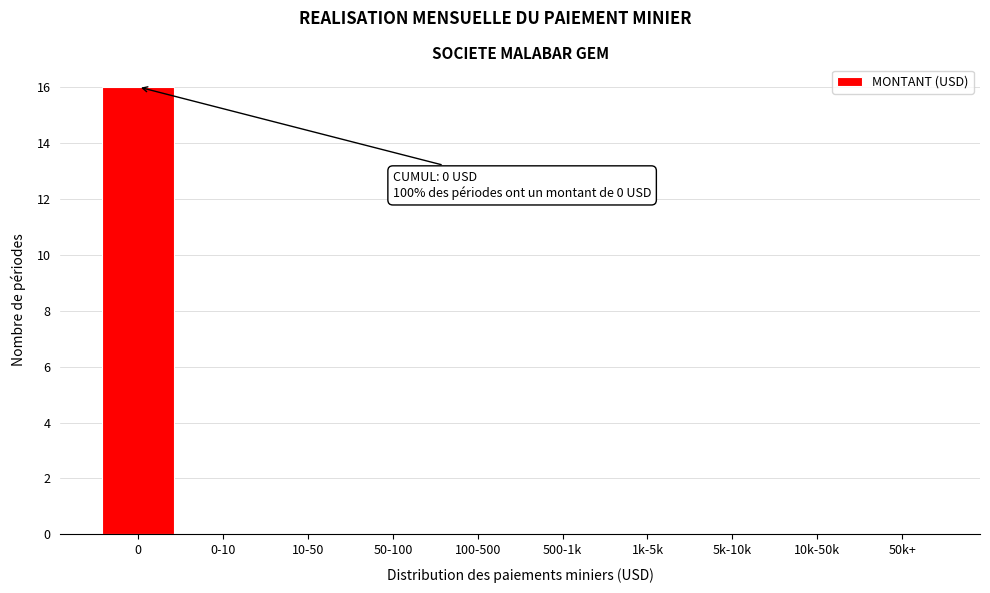

Reading left to right, transcribe all the data shown in this chart.

0=16	0-10=0	10-50=0	50-100=0	100-500=0	500-1k=0	1k-5k=0	5k-10k=0	10k-50k=0	50k+=0